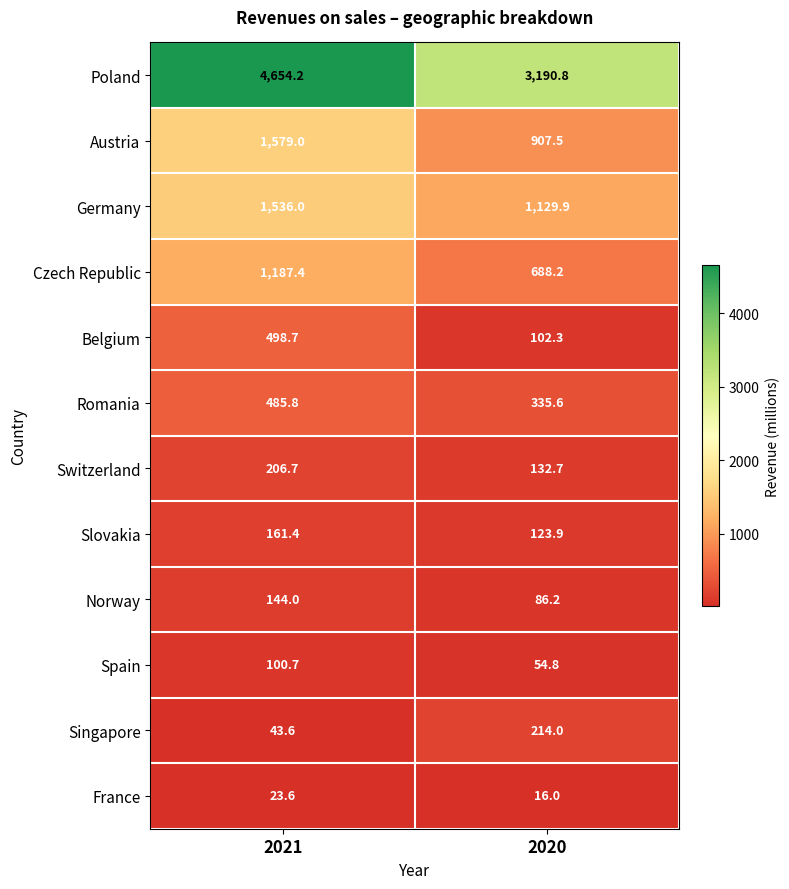

At how many categories does at least one series exceed 3228?

1